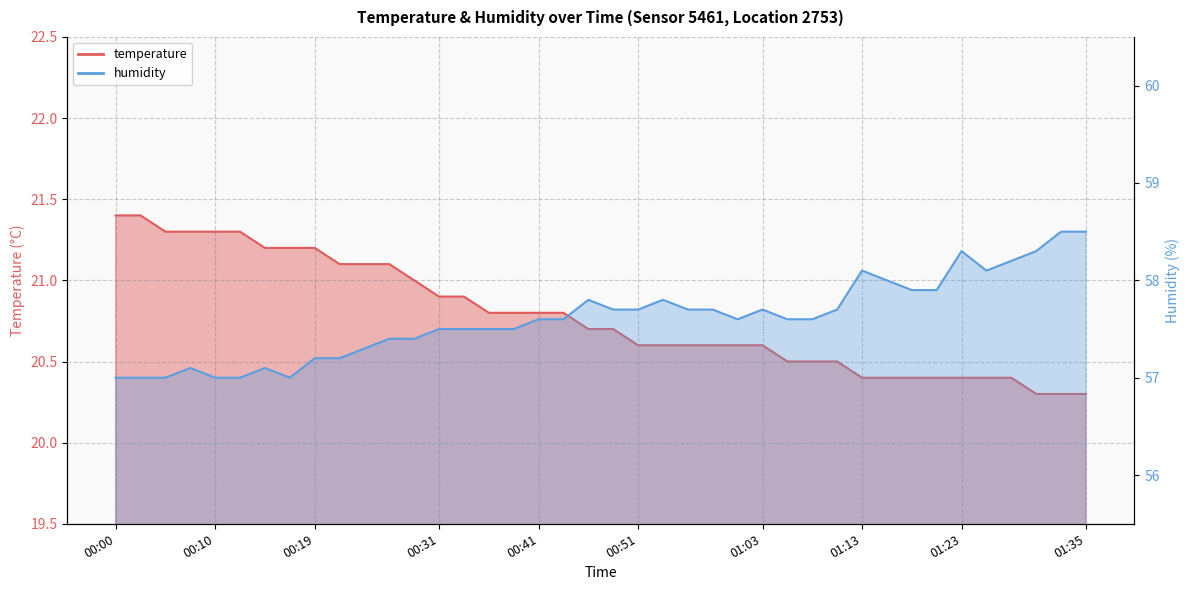

Count the number of data series in this chart.

2